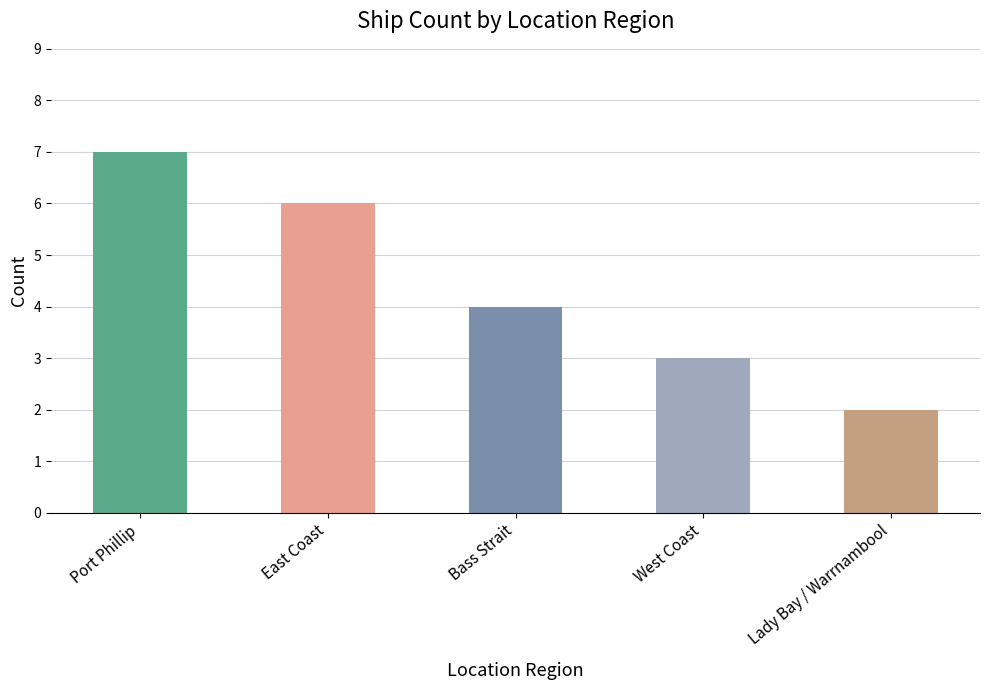

True or false: the data shows 2 at Port Phillip.

False